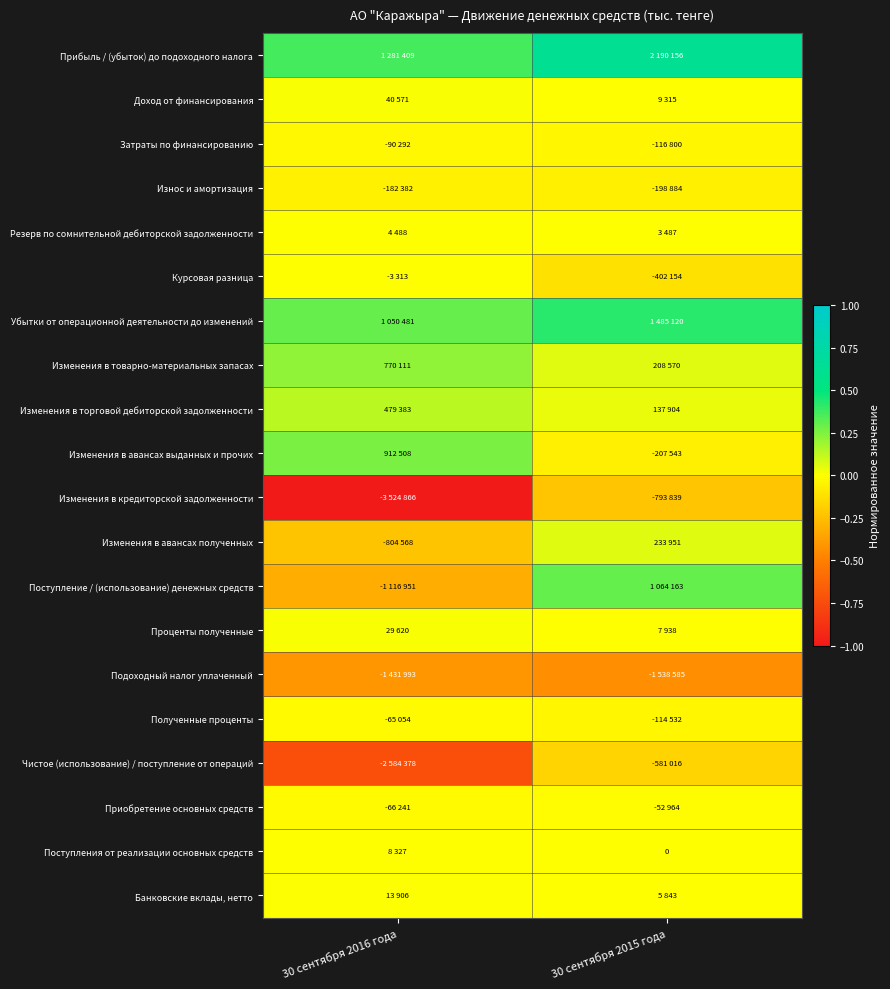

What value does the Изменения в авансах полученных series have at 30 сентября 2016 года?

-0.2